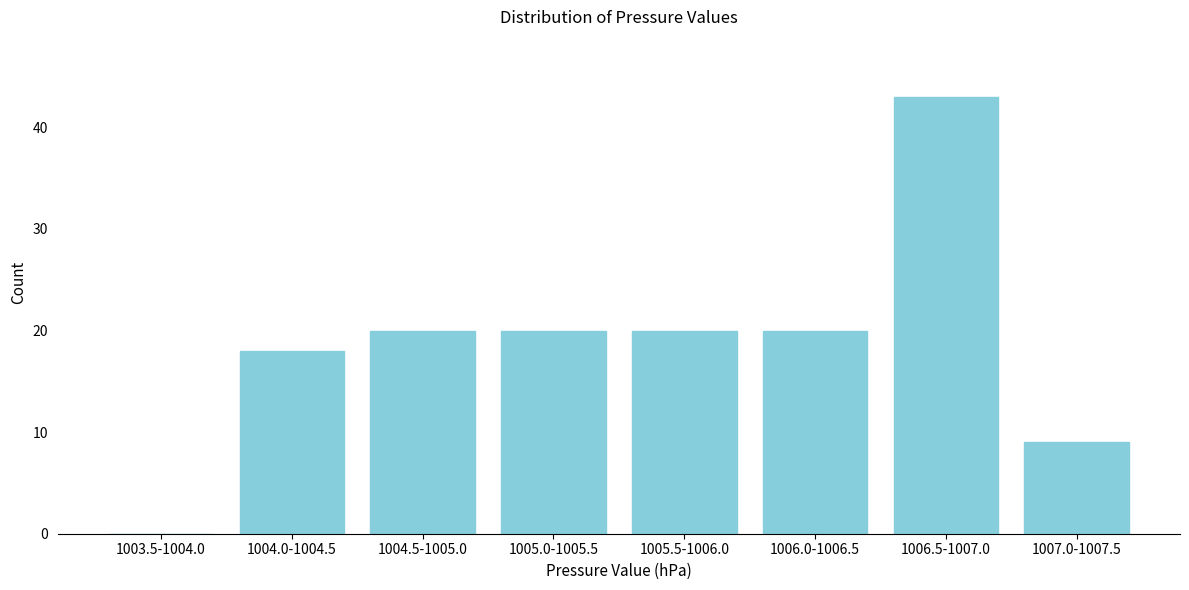

Reading left to right, list all the values displayed in this chart.

1003.5-1004.0=0	1004.0-1004.5=18	1004.5-1005.0=20	1005.0-1005.5=20	1005.5-1006.0=20	1006.0-1006.5=20	1006.5-1007.0=43	1007.0-1007.5=9